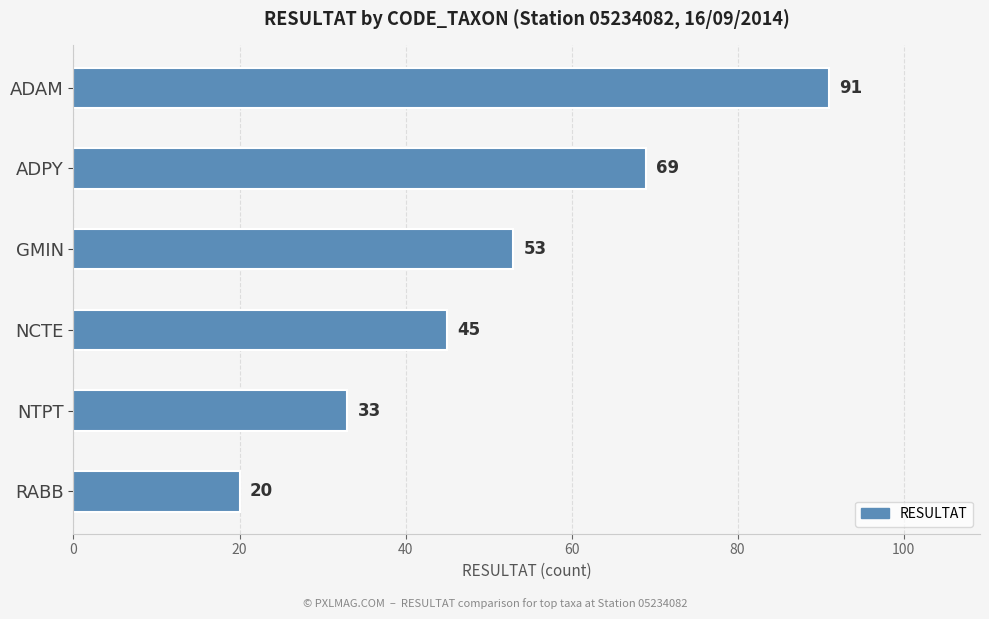

What is the maximum value shown in the chart?

91